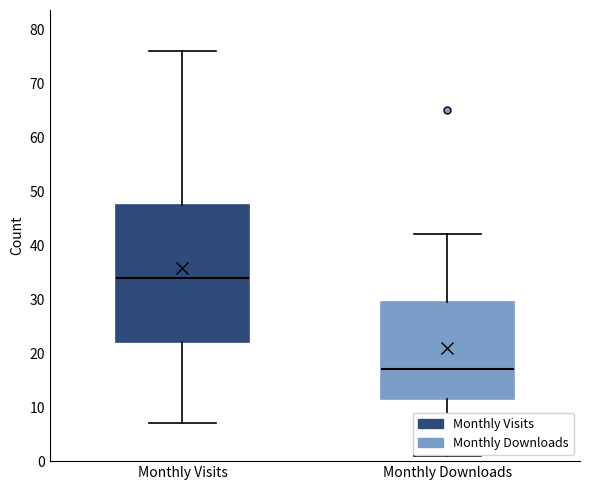

Reading left to right, transcribe this box plot: for each box, give where its median line is, the range the box spans, and where its two whiskers end, as read against the y-axis. The values are not printed on the chart, so give them approximately, as read against the axis.

Monthly Visits: median 34, box 22 to 48, whiskers 7 to 76
Monthly Downloads: median 17, box 12 to 30, whiskers 1 to 42